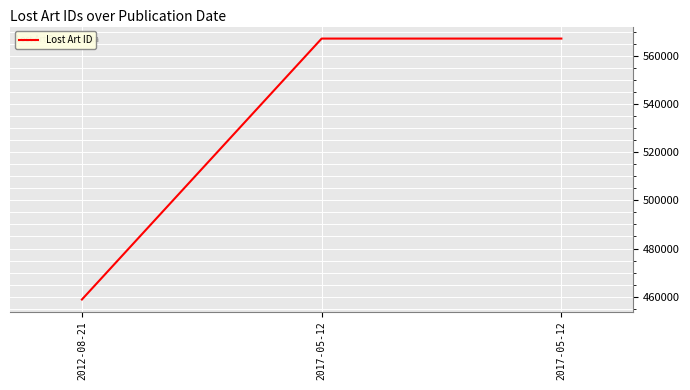

Count the number of categories in the chart.

3